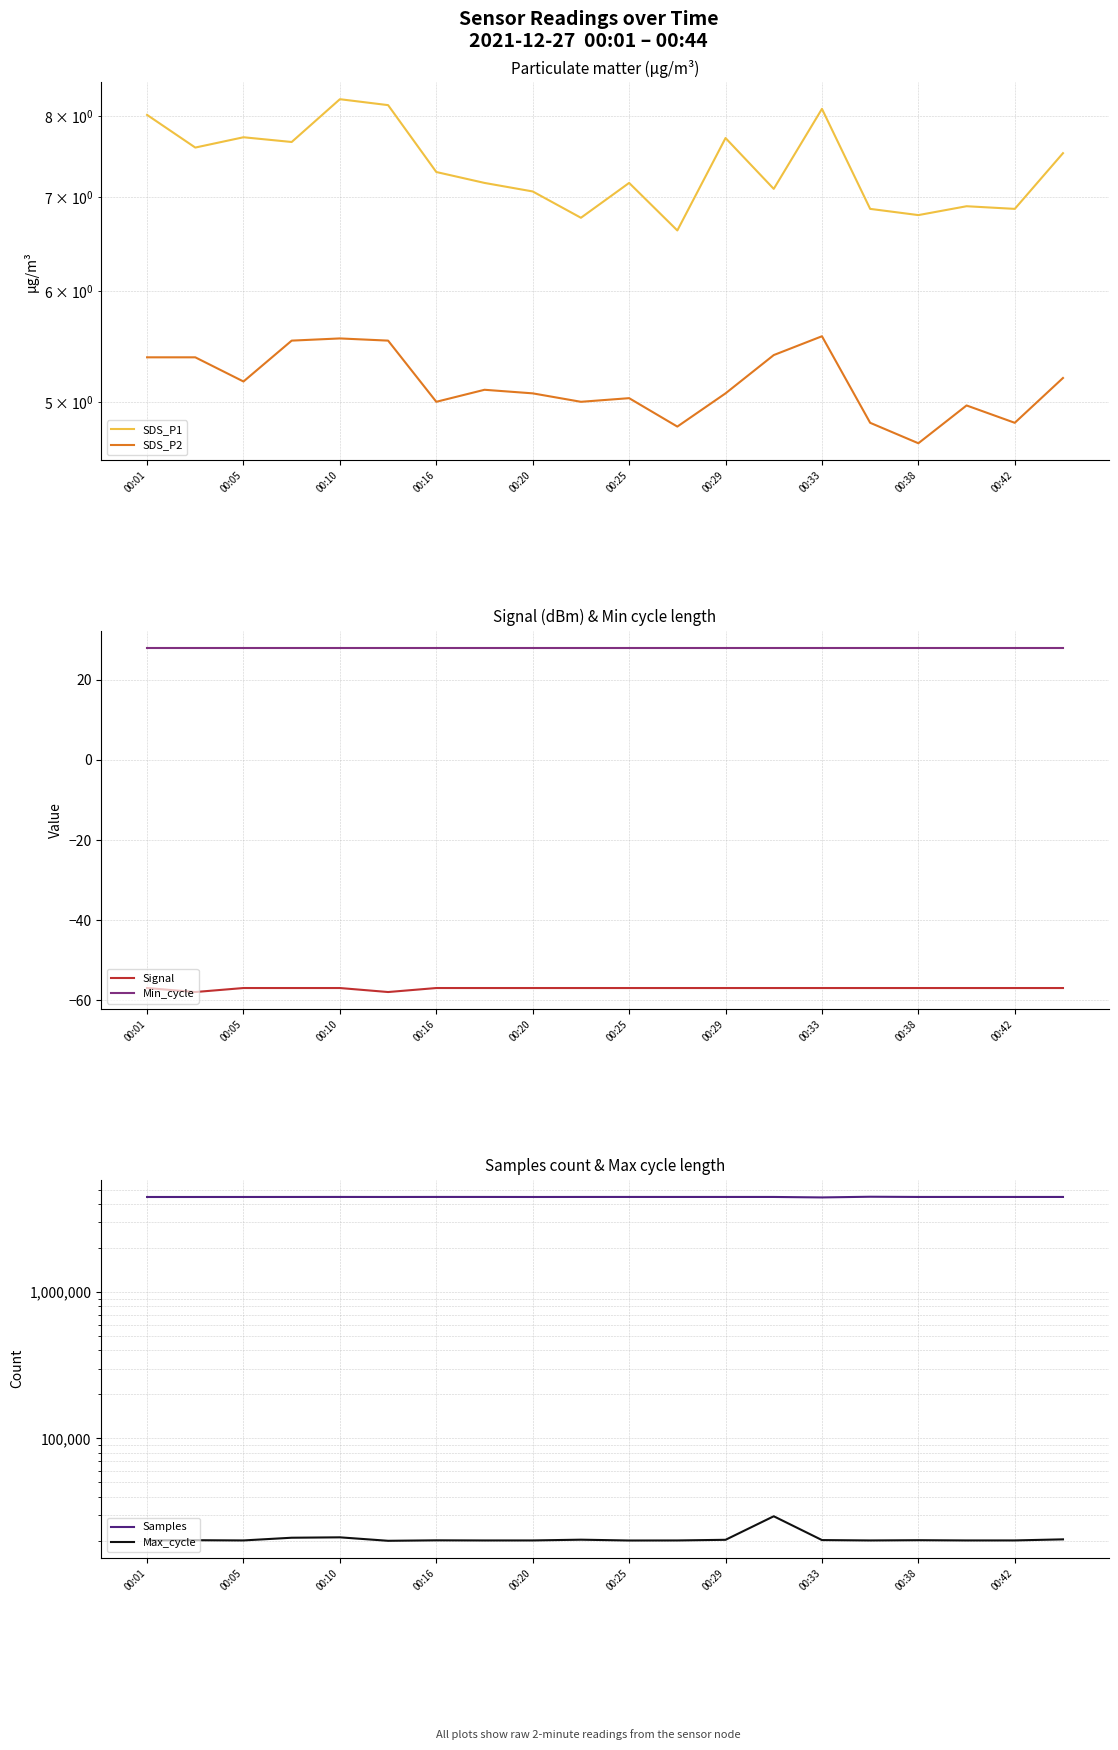

What is the minimum value for Signal?

-58